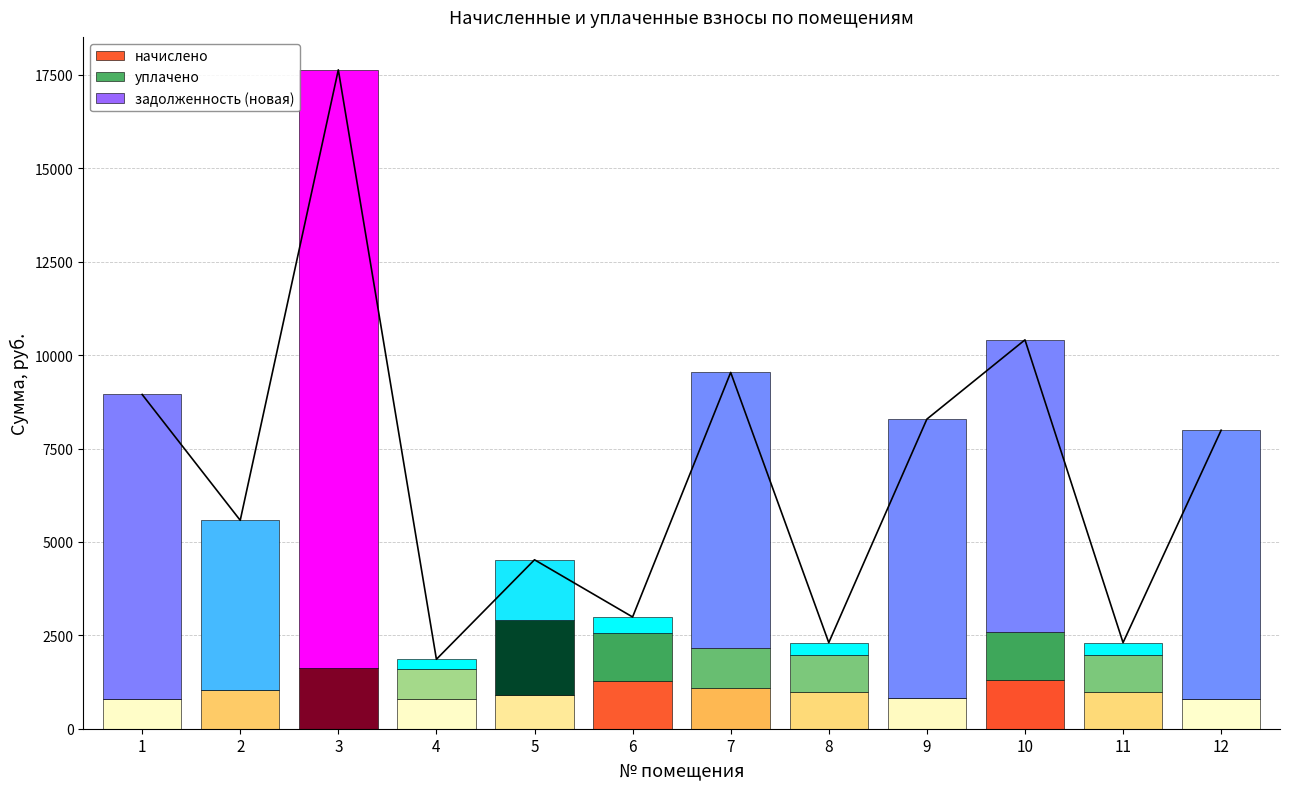

Count the number of data series in this chart.

3